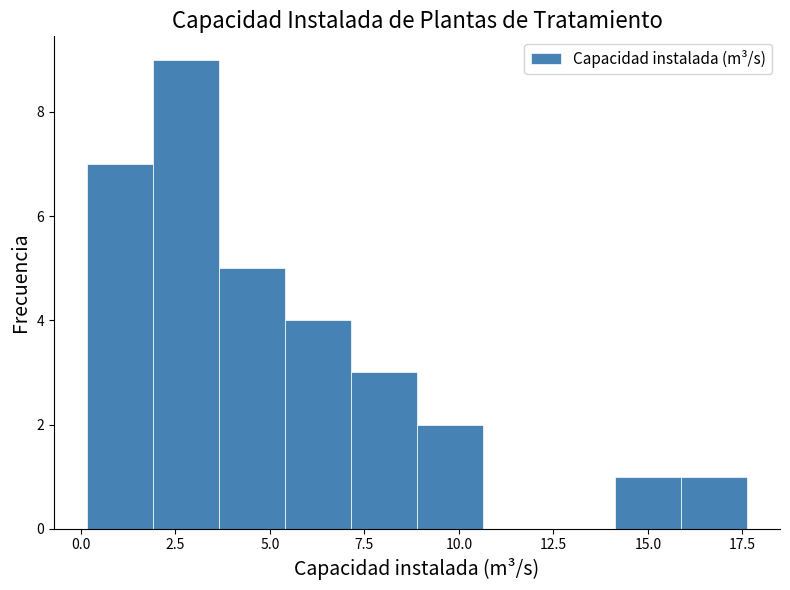

Around what value on the x-axis is the tallest bar? Give the approximate position of its centre, as read against the axis.

3.0